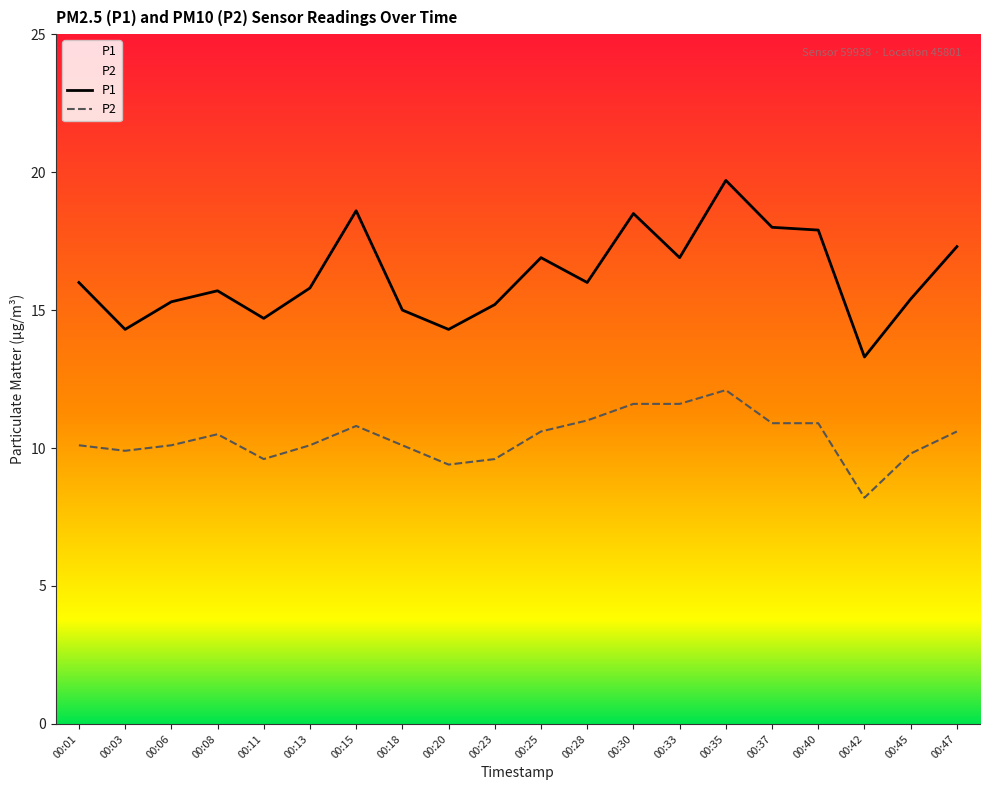

At which category does P2 reach its first local valley?

00:03